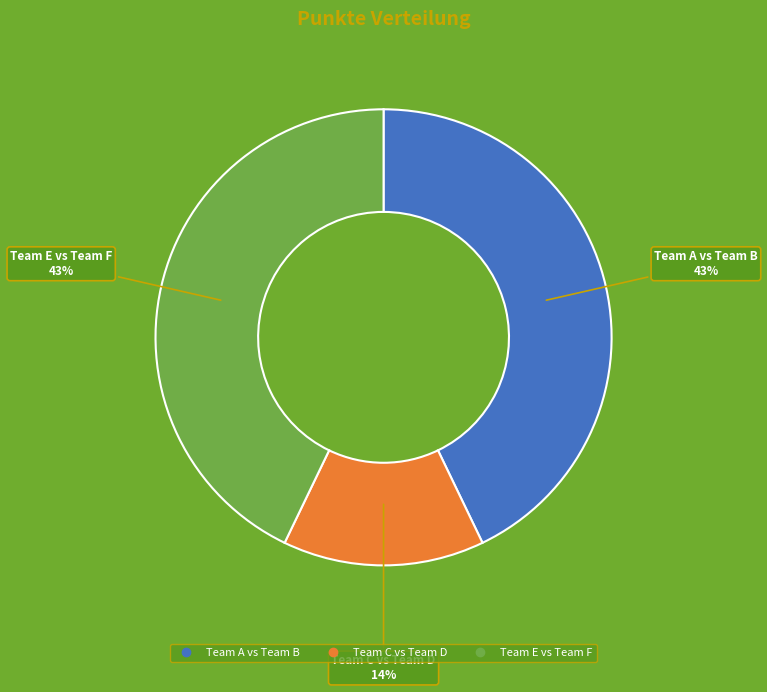

How many slices are in this pie chart?

3